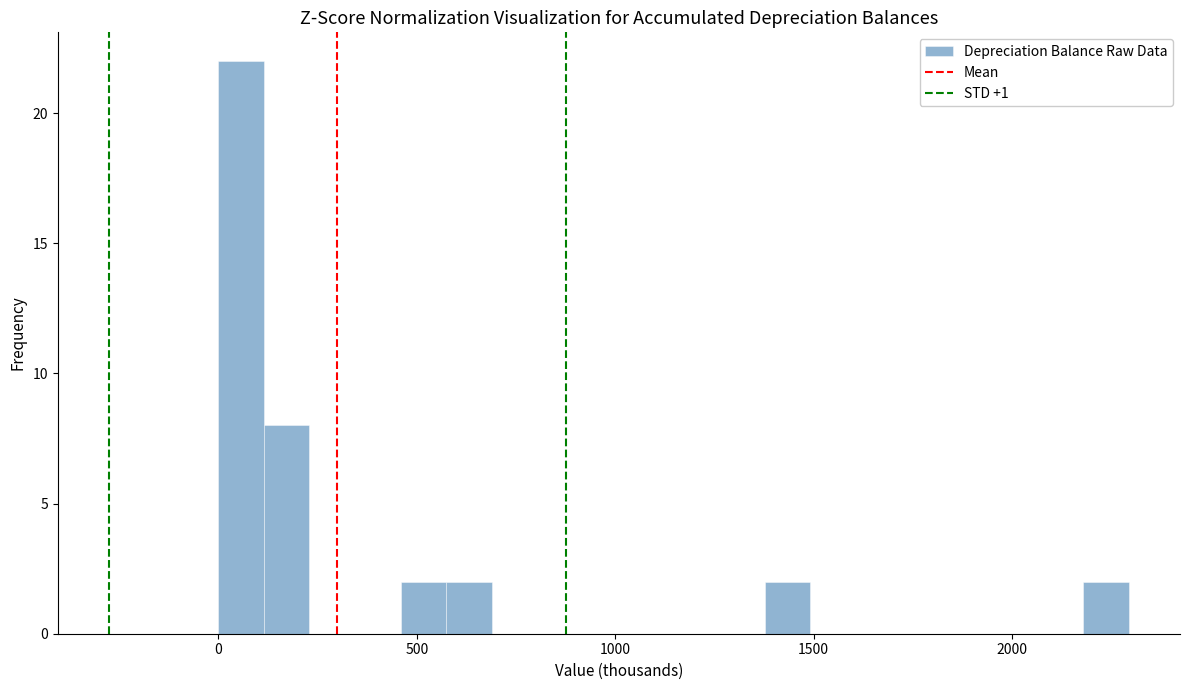

Read against the x-axis, roughly where is the centre of the tallest bar?

50